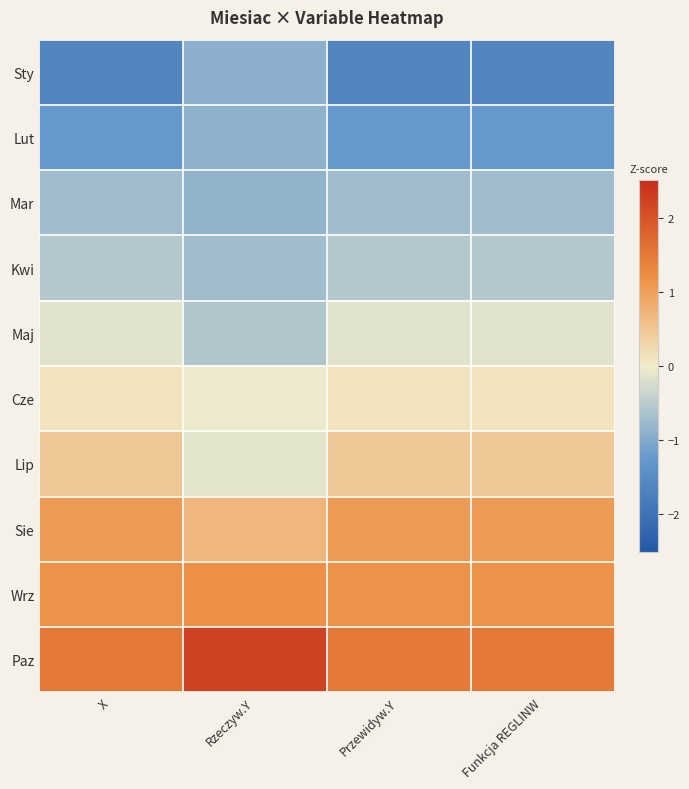

Which series has the largest total across all categories?

Paz